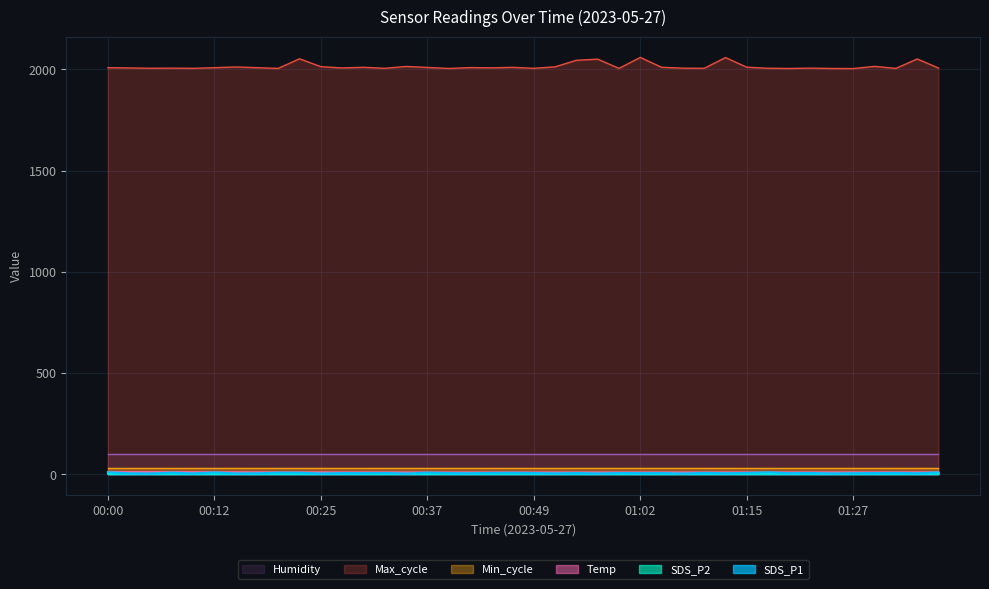

What is the minimum value shown in the chart?

1.5